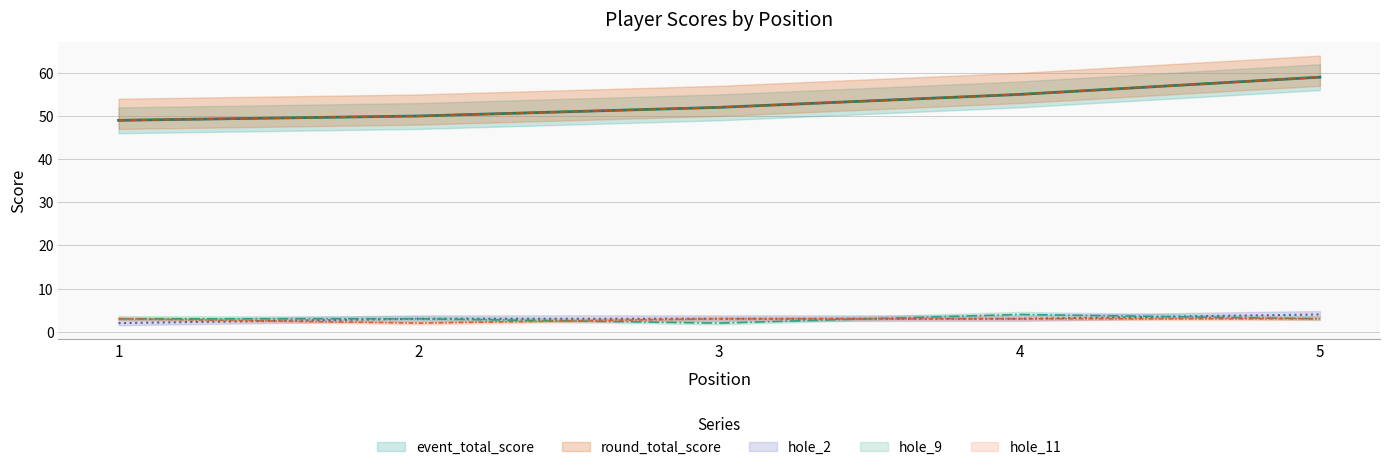

True or false: hole_2 and round_total_score cross at least once.

False